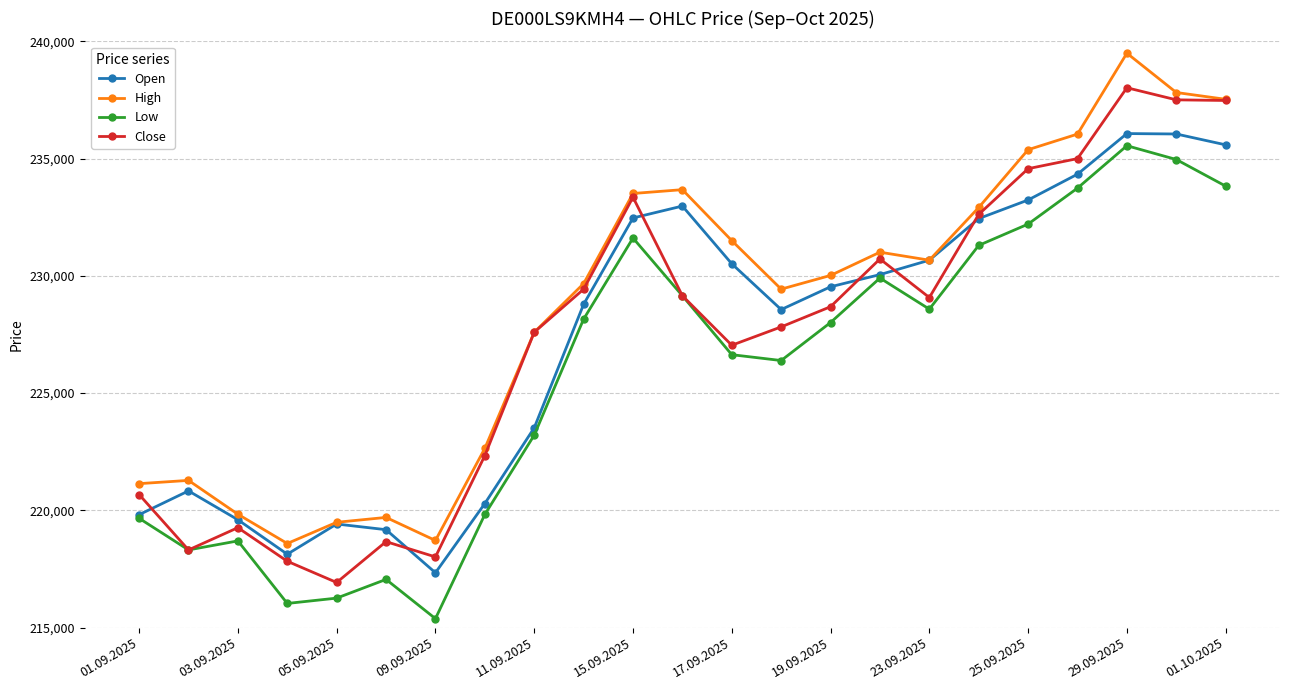

How many lines are shown in the chart?

4